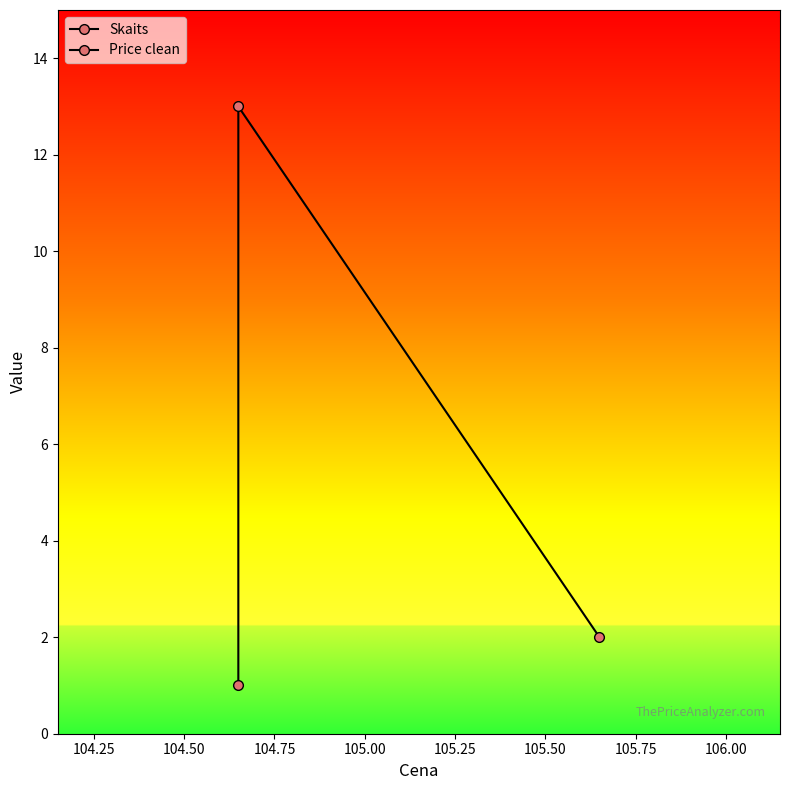

What is the approximate value of Skaits at 104.25, to the nearest 5?

15